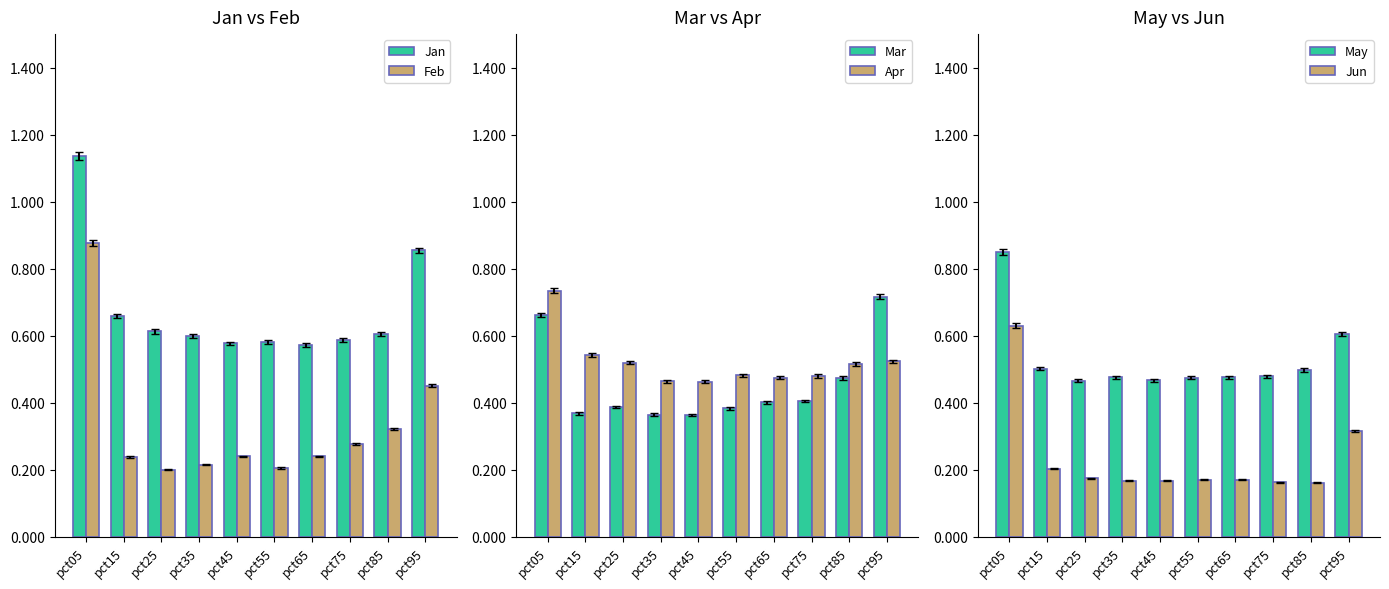

Between pct45 and pct55, which is larger?

pct55